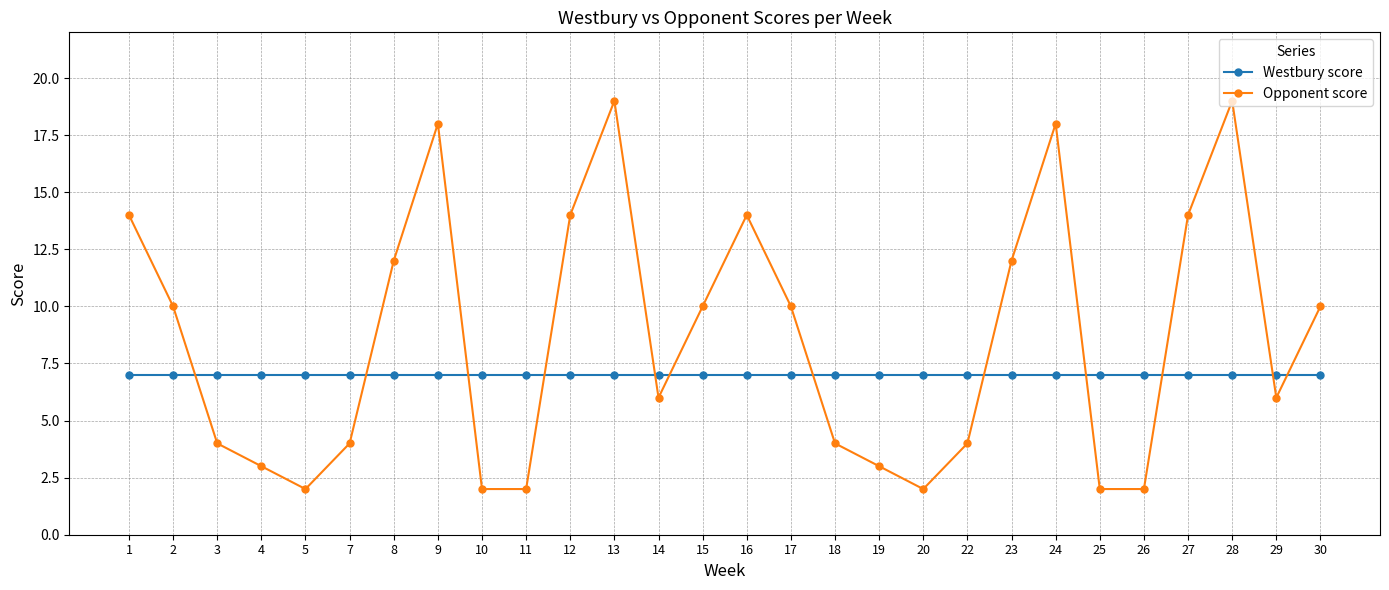

At 8, list the series in order from largest to smallest.

Opponent score, Westbury score